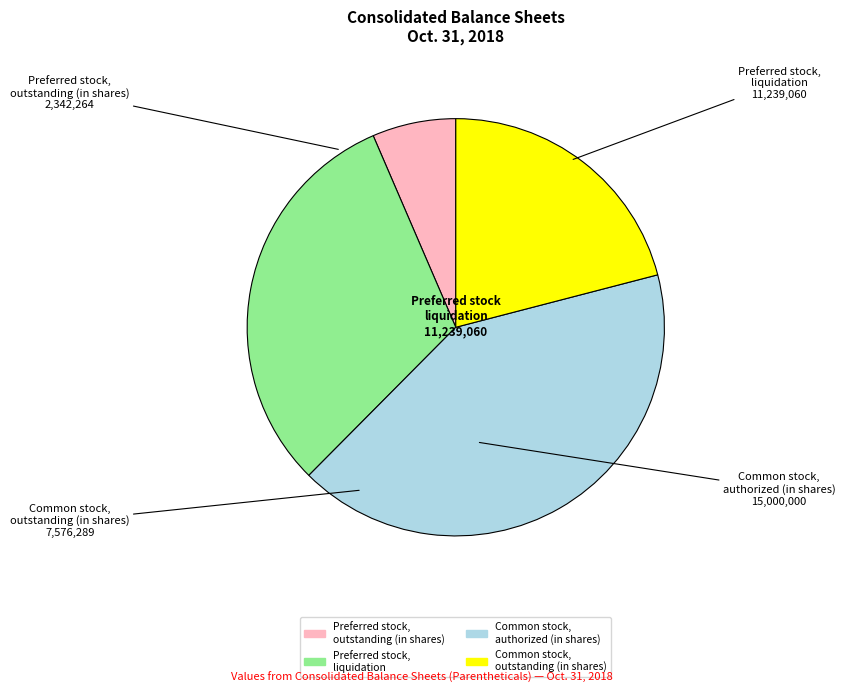

Does Common stock, authorized (in shares) account for over 50% of the chart?

No